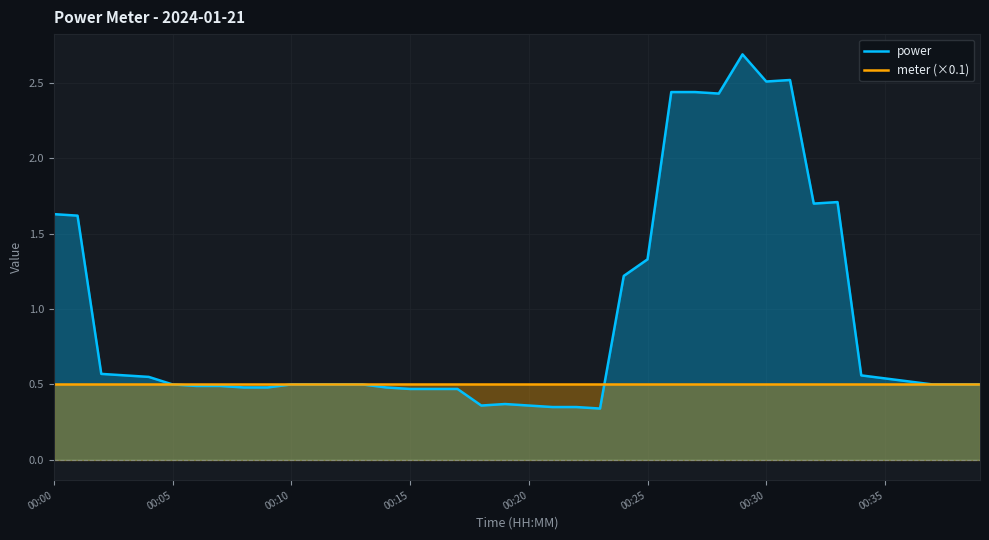

Which series has the largest total across all categories?

power